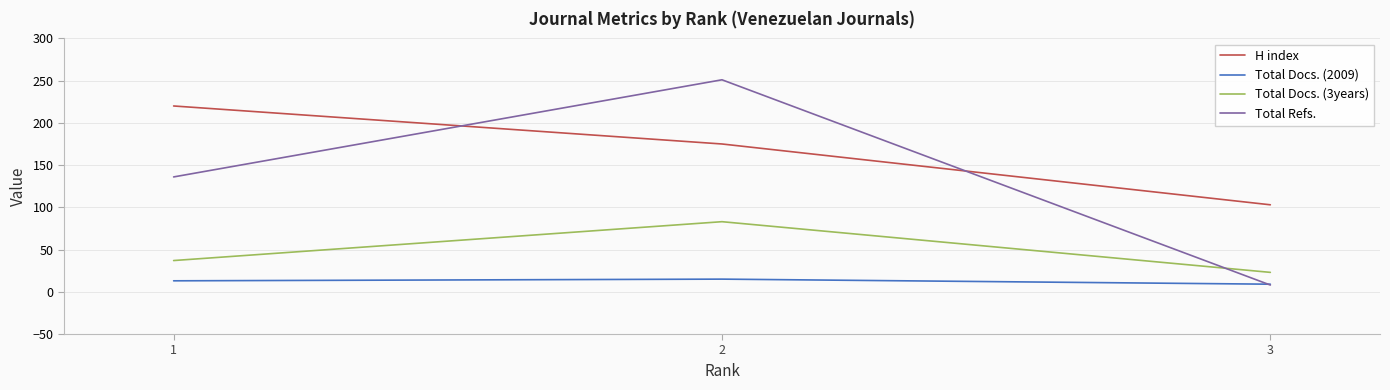

Where is Total Docs. (3years) nearest to the value 53?

1